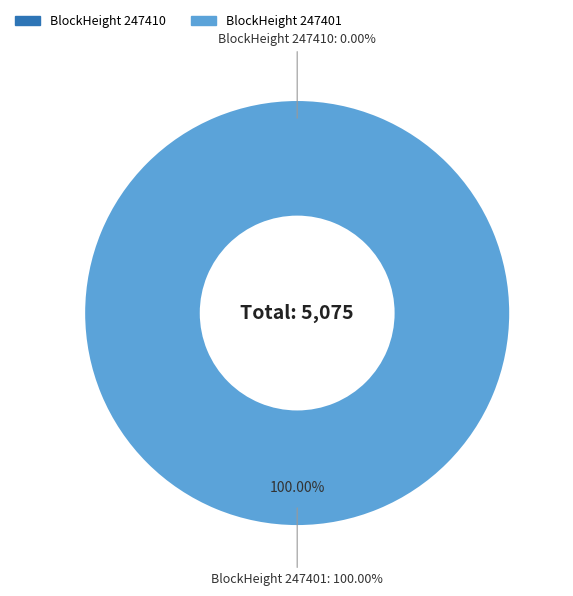

What percentage is NOT represented by 247410?

100.0%